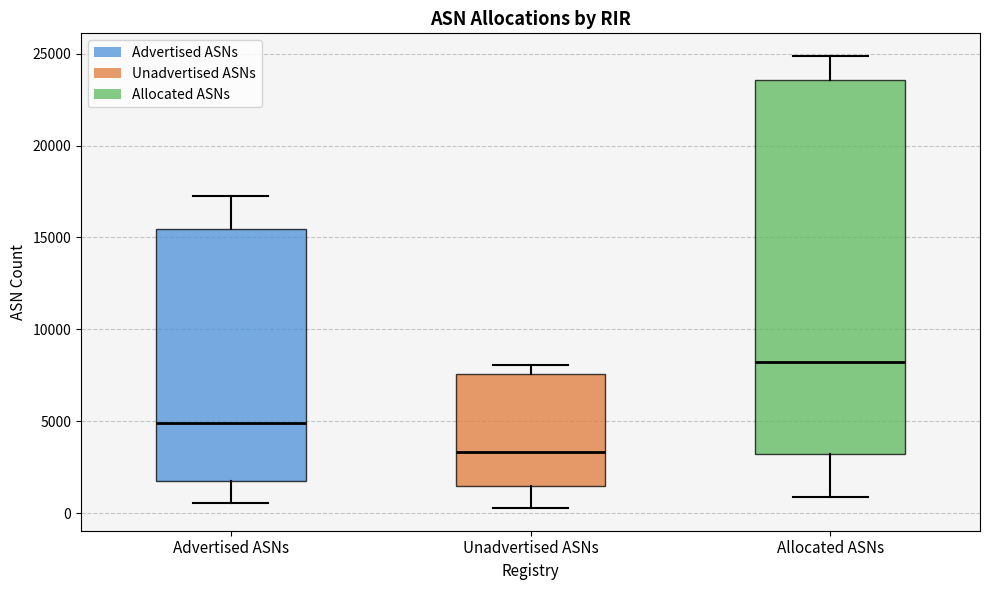

Where does the lower whisker of the box for Unadvertised ASNs end on the y-axis? The values are not printed on the chart, so give them approximately, as read against the axis.

500